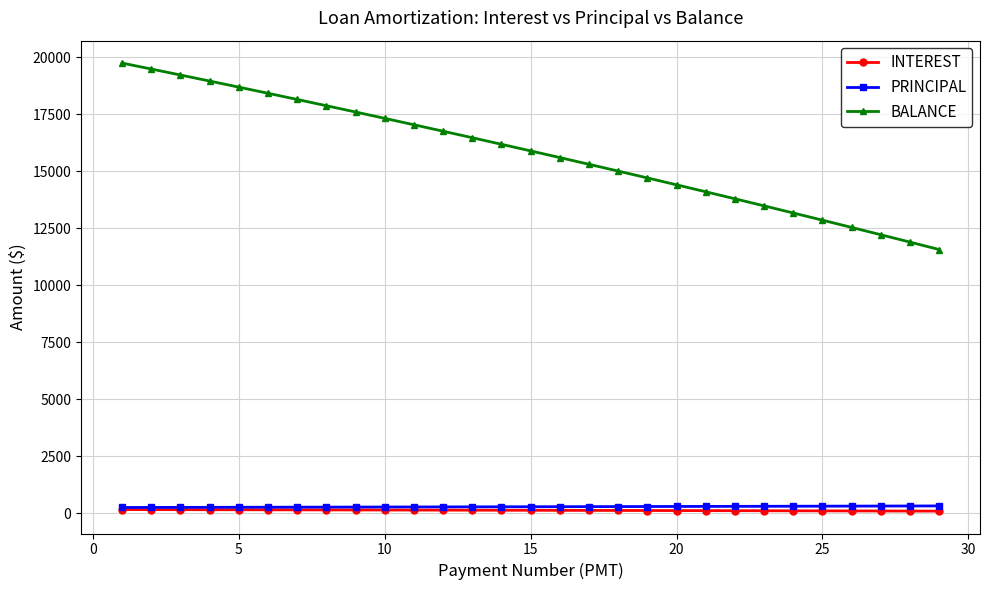

True or false: BALANCE and INTEREST cross at least once.

False